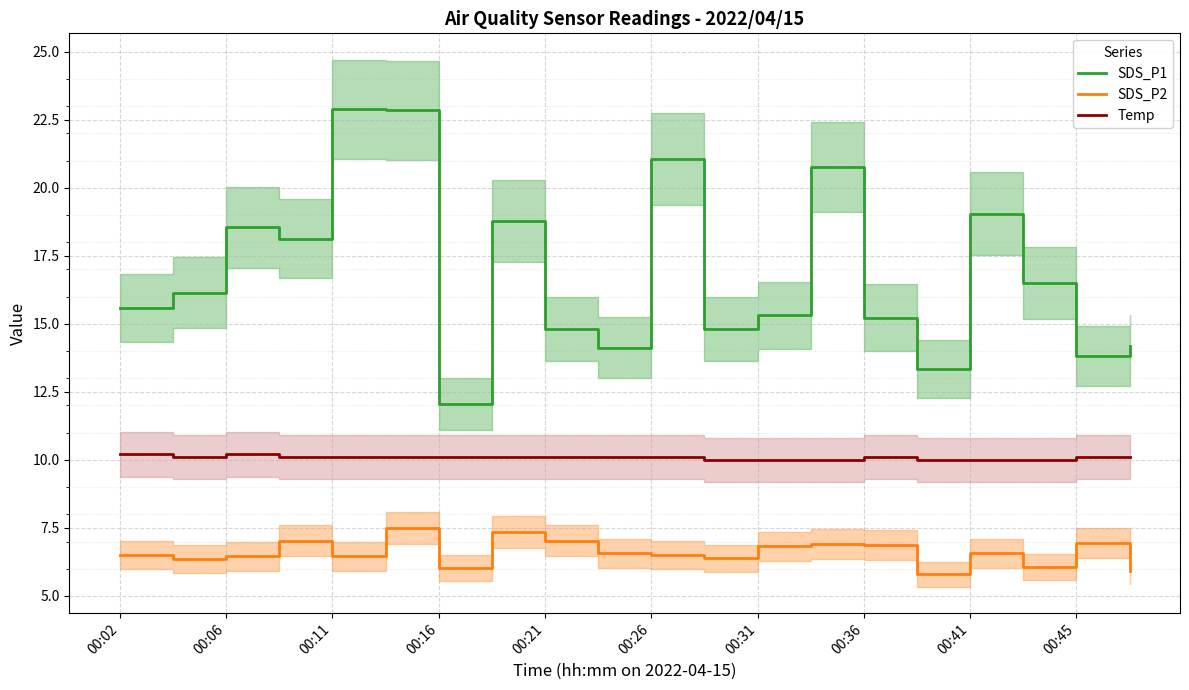

List the series in order of their overall mean, lowest first.

SDS_P2, Temp, SDS_P1